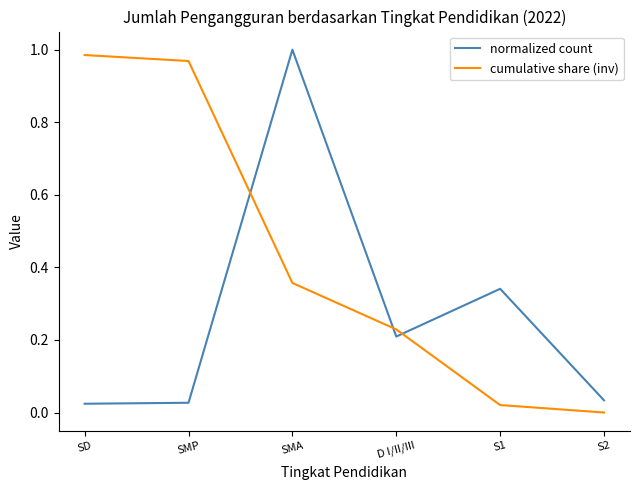

True or false: cumulative share (inv) has a value of 1.0 at SD.

True